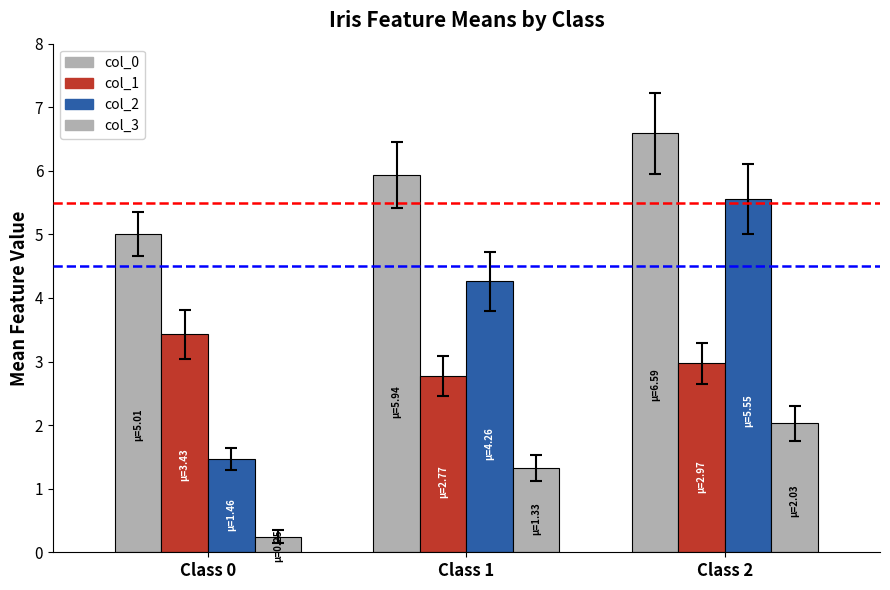

Reading right to left, extract all data points from this chart.

col_2: 2=5.6	1=4.3	0=1.5
col_0: 2=6.6	1=5.9	0=5.0
col_1: 2=3.0	1=2.8	0=3.4
col_3: 2=2.0	1=1.3	0=0.2